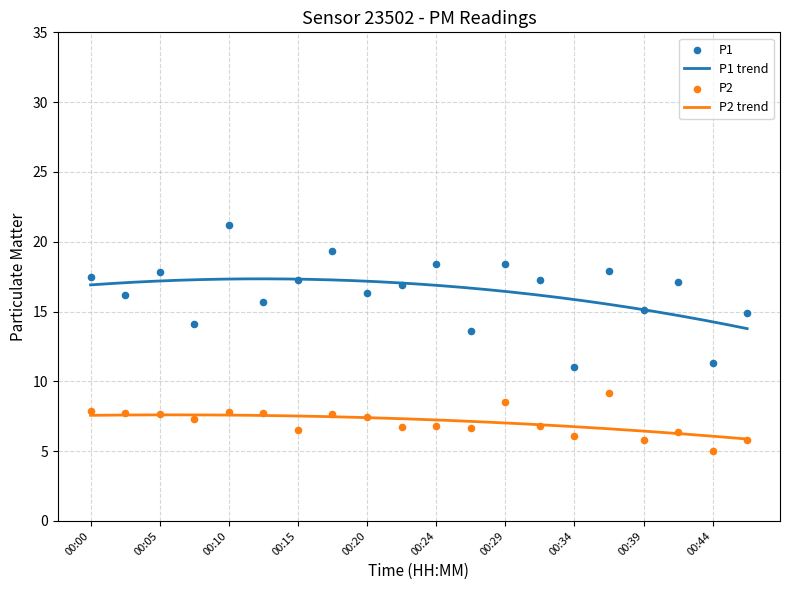

Is the value of P1 at 00:44 greater than the value of P2 at 00:29?

Yes